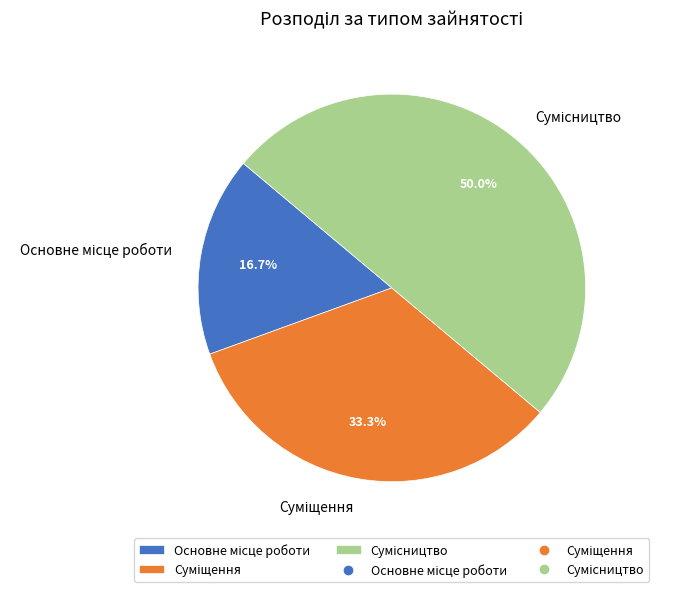

How many segments does this pie chart have?

3